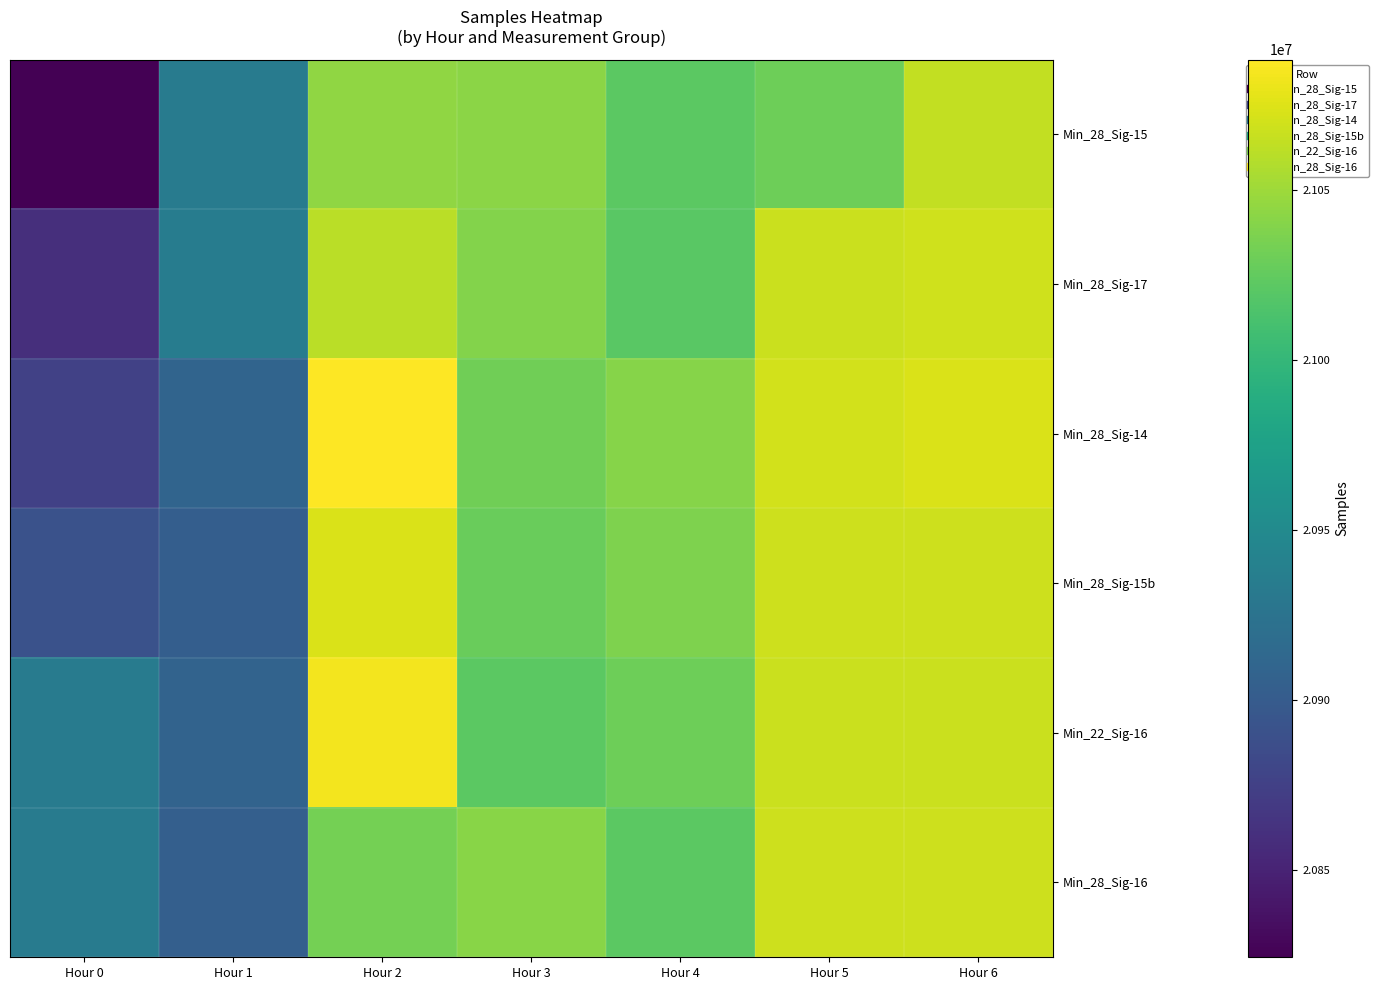

What is the minimum value shown in the chart?

20824183